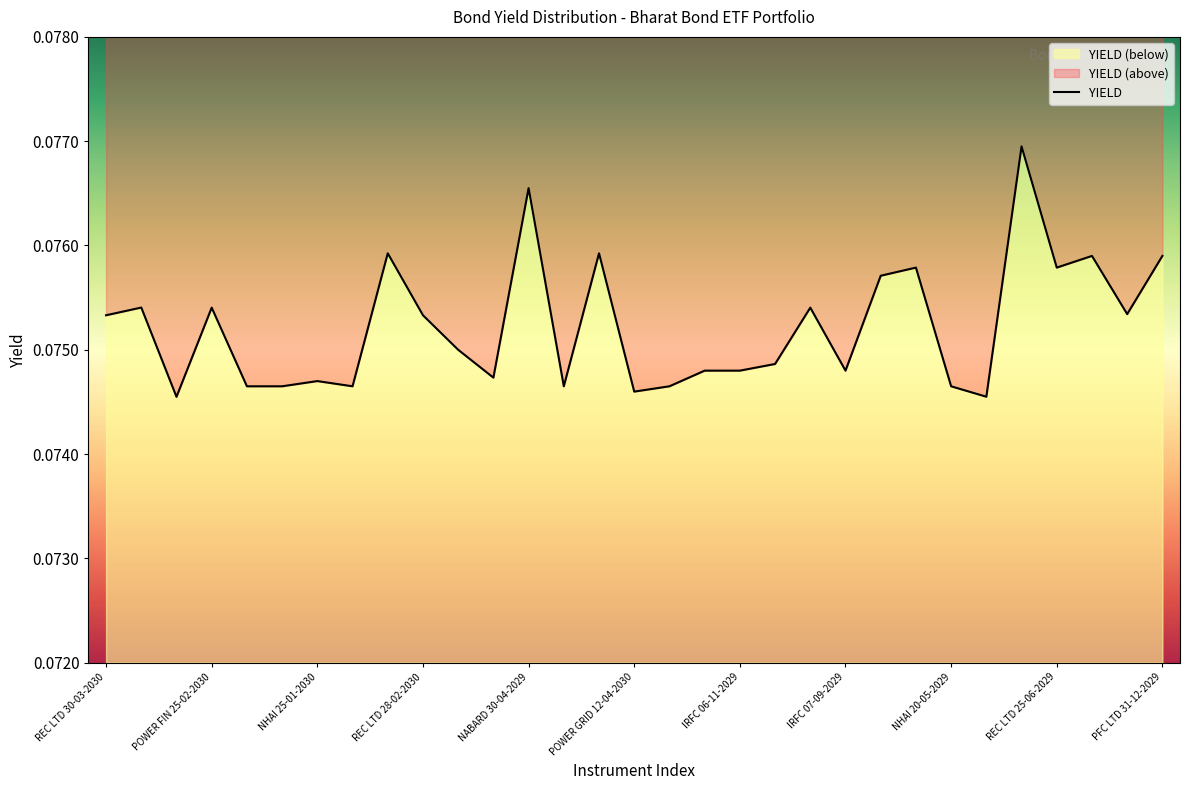

Count the number of categories in the chart.

31